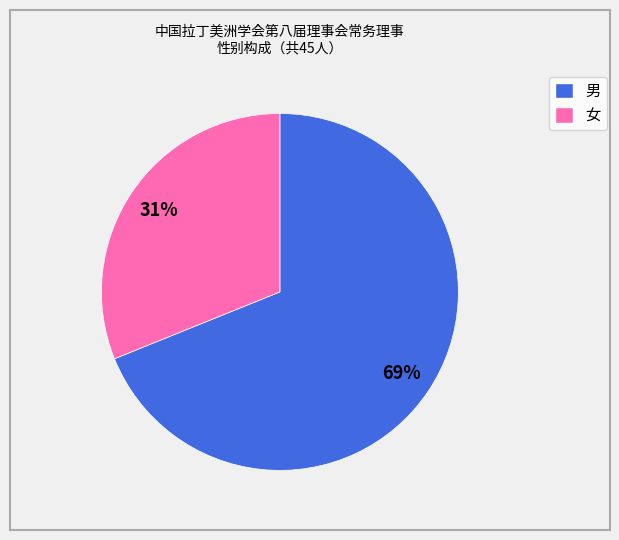

Is there any slice that represents more than half of the pie?

Yes